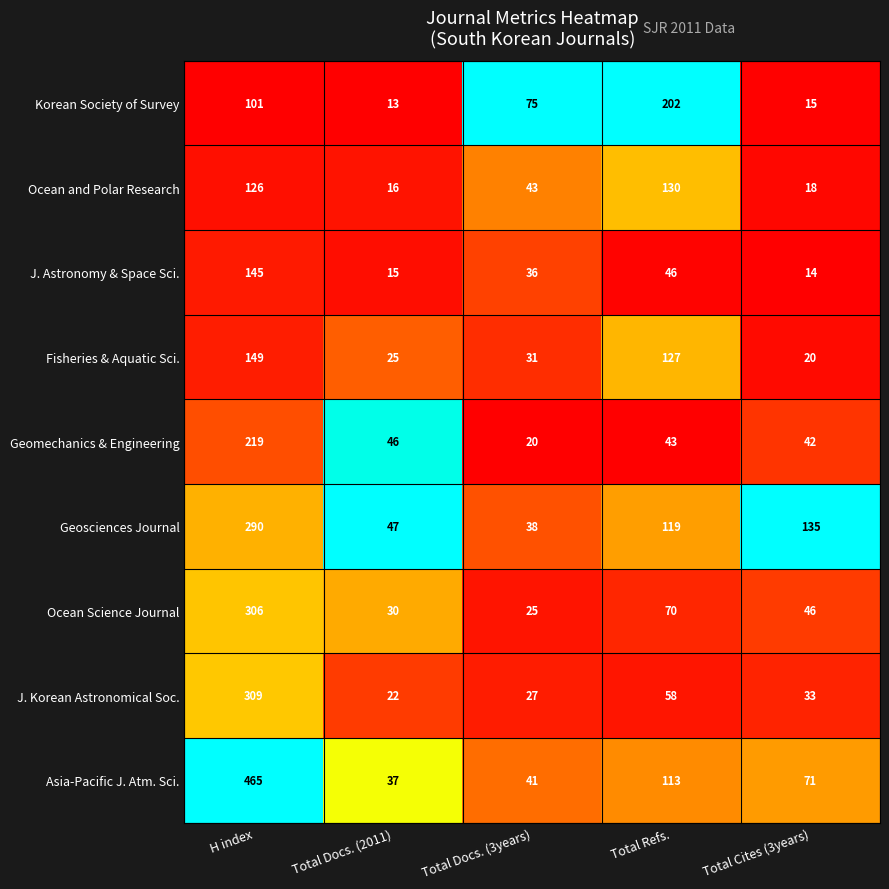

Is the value of Asia-Pacific J. Atm. Sci. at Total Docs. (3years) greater than the value of Fisheries & Aquatic Sci. at Total Docs. (3years)?

Yes